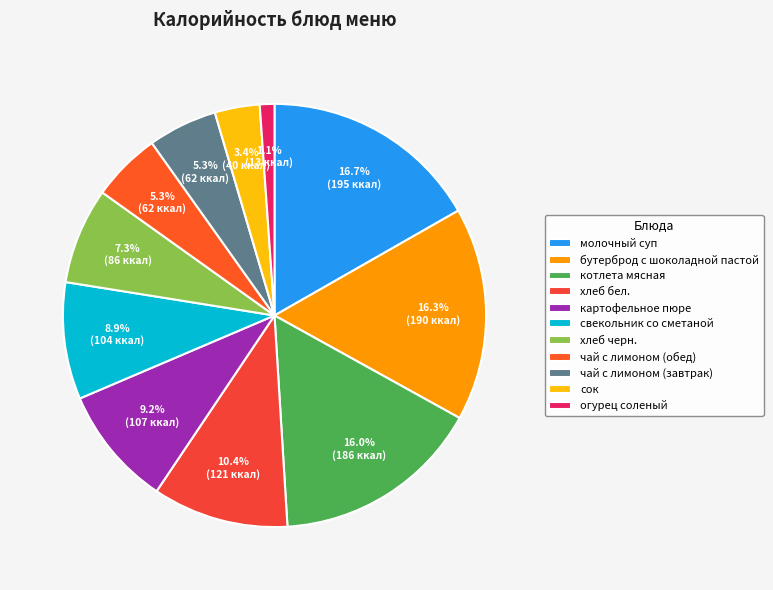

Does сок account for over 50% of the chart?

No